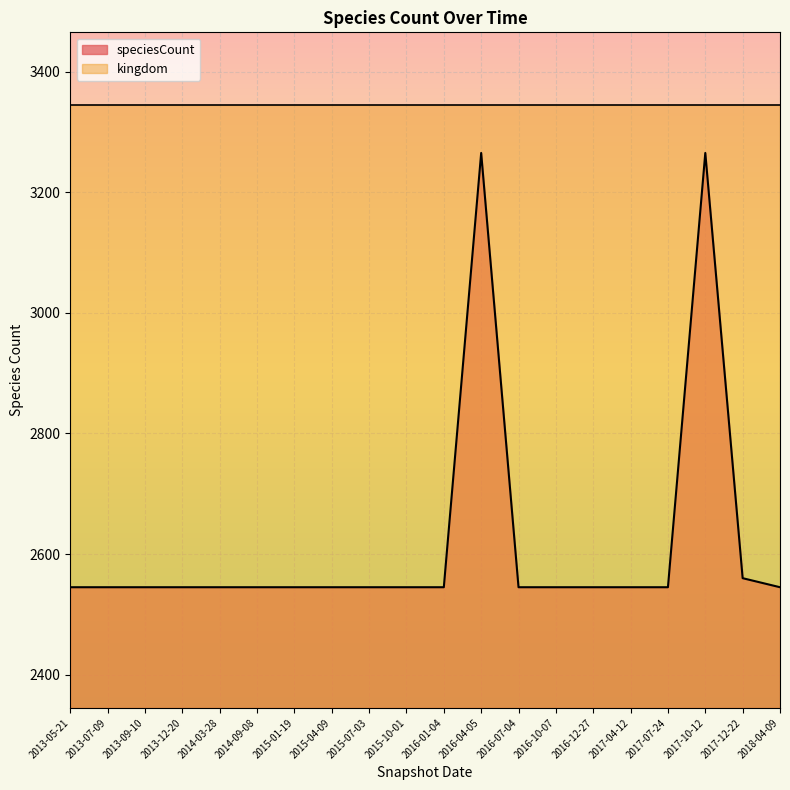

What is the difference between the maximum and minimum values?

720